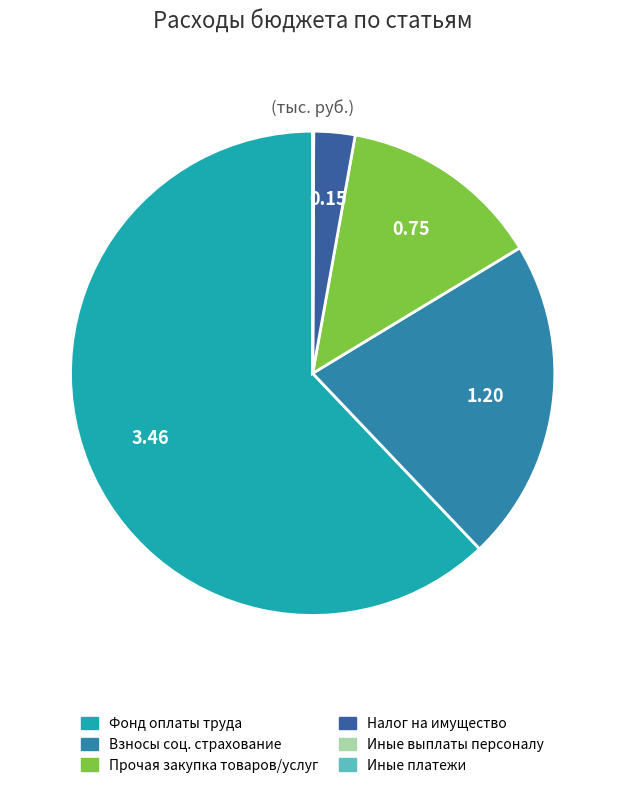

Which slice is the largest?

Фонд оплаты труда